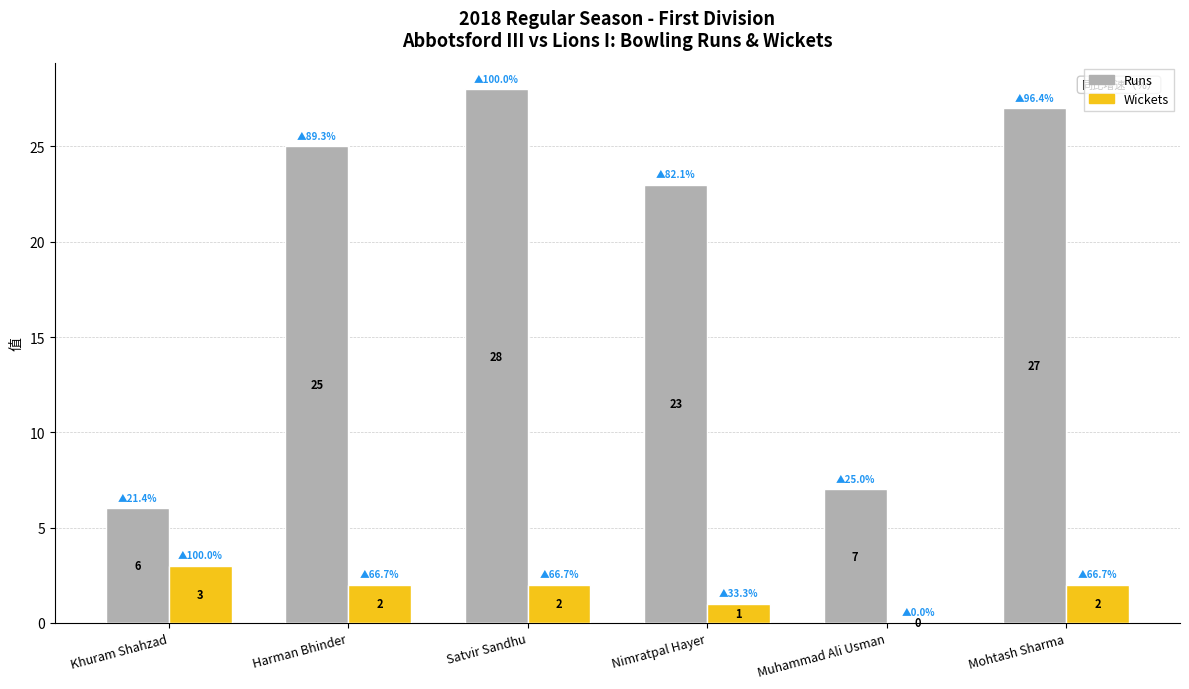

What is the spread (max minus min) of values at Mohtash Sharma?

25